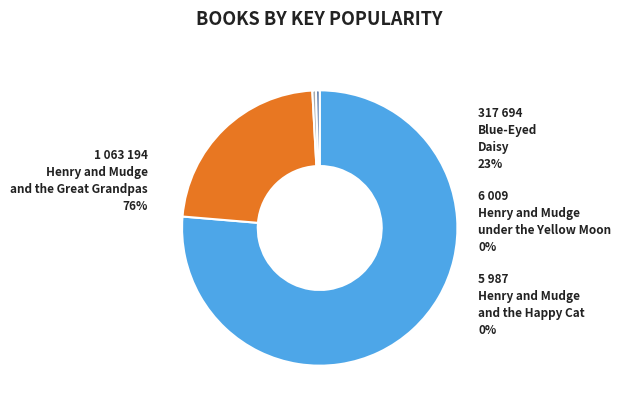

Is there a majority slice in this chart?

Yes